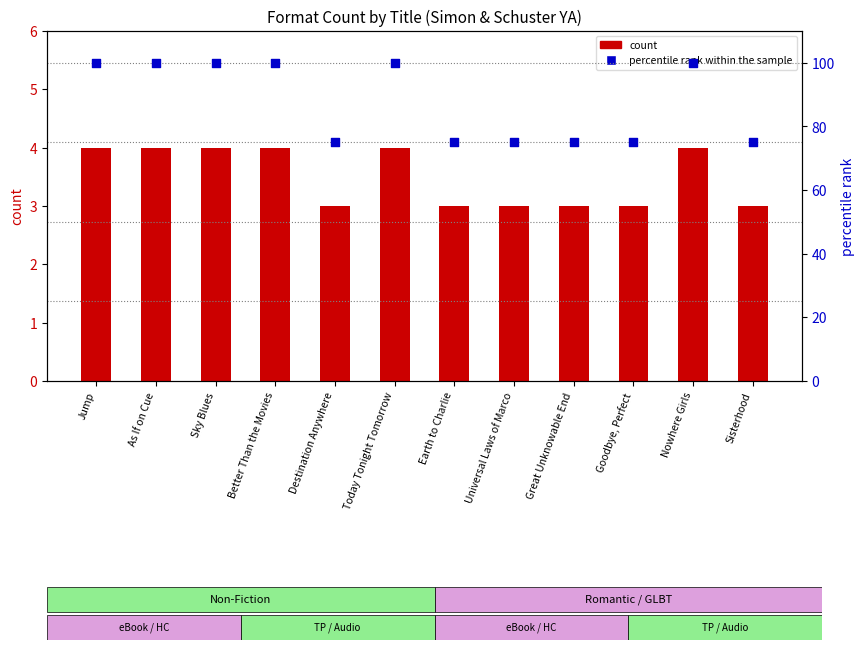

Which series has the largest total across all categories?

percentile rank within the sample